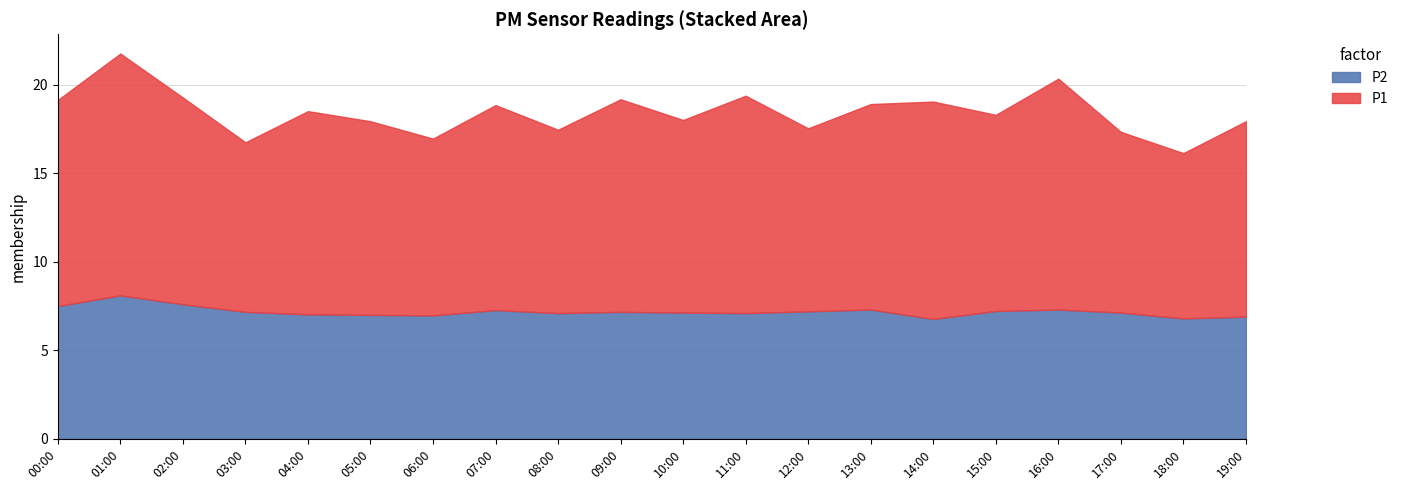

What is the average value of the P2 series?

7.2